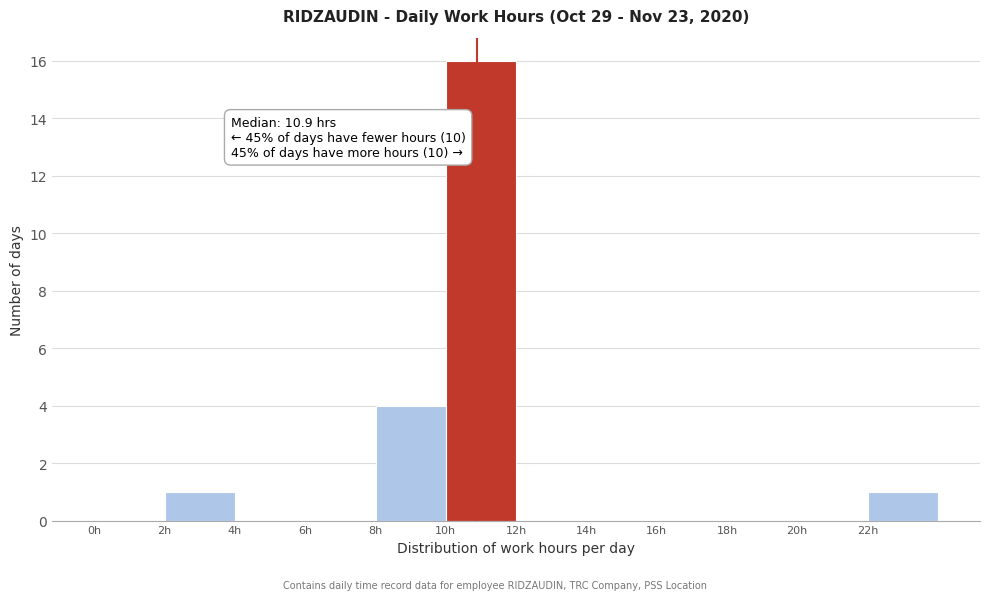

Which range on the x-axis has the tallest bar?

10 to 12